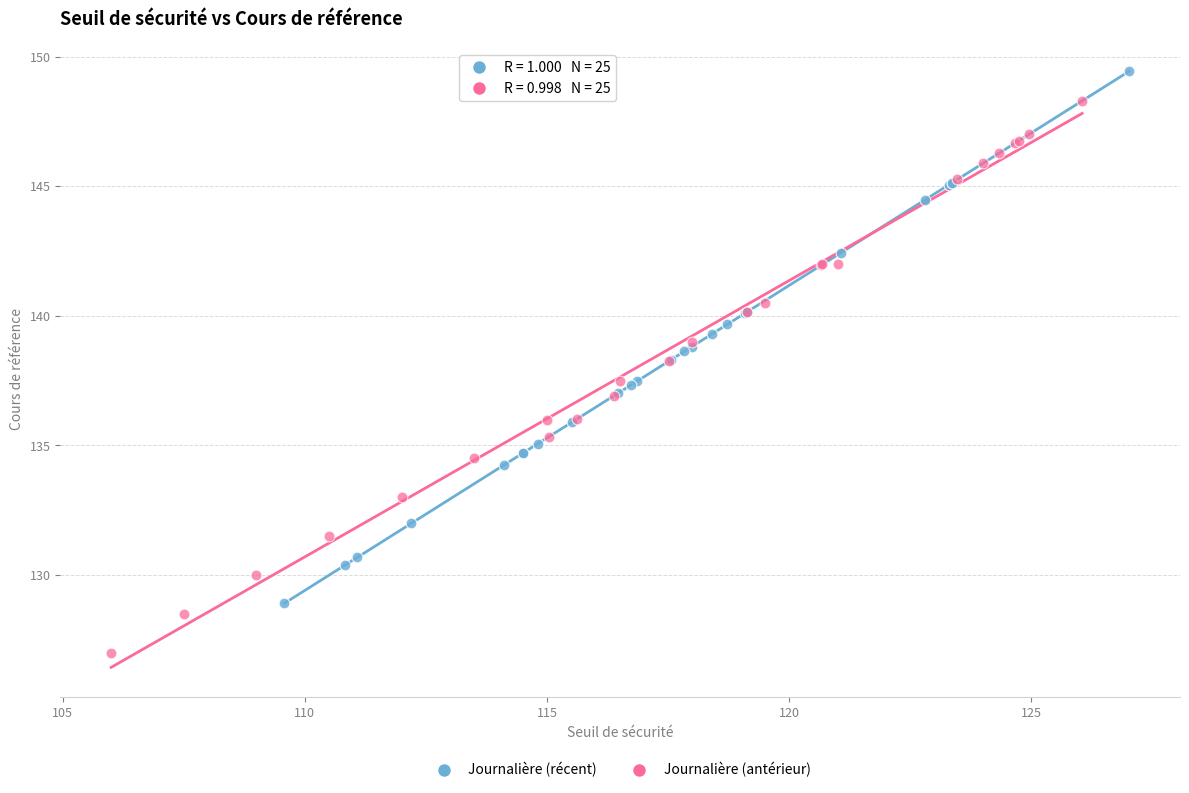

Which series reaches the minimum Y coordinate?

Journalière (antérieur)